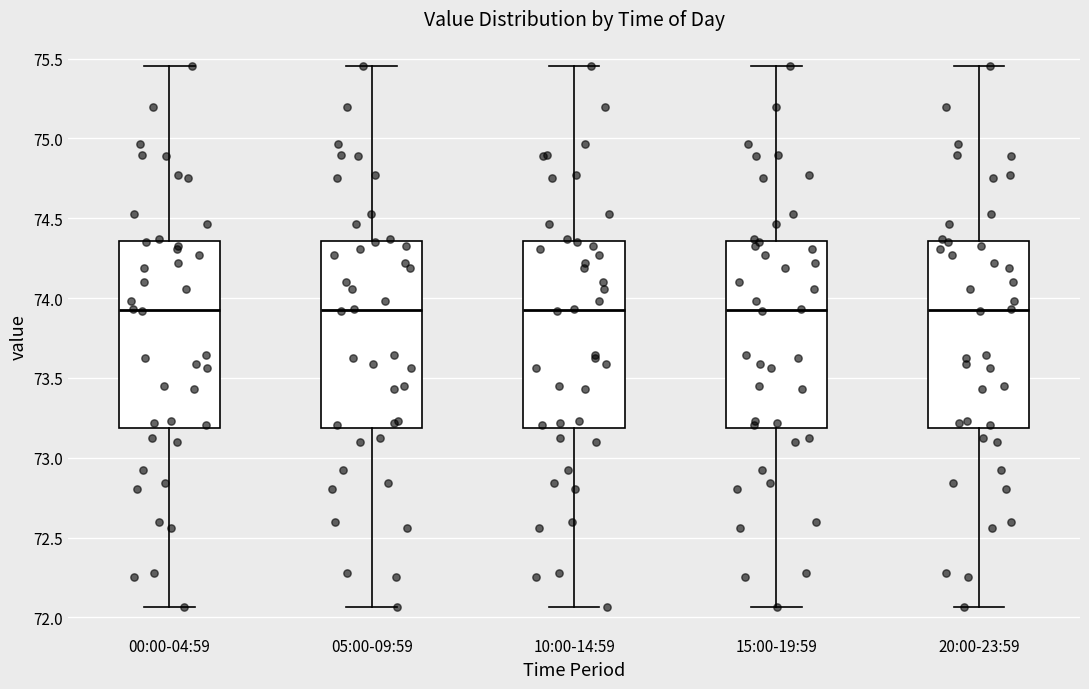

Reading left to right, read every box against the y-axis: the position of its median line, the range the box covers, and the ends of its whiskers. The values are not printed on the chart, so give them approximately, as read against the axis.

00:00-04:59: median 73.90, box 73.20 to 74.35, whiskers 72.05 to 75.45
05:00-09:59: median 73.90, box 73.20 to 74.35, whiskers 72.05 to 75.45
10:00-14:59: median 73.90, box 73.20 to 74.35, whiskers 72.05 to 75.45
15:00-19:59: median 73.90, box 73.20 to 74.35, whiskers 72.05 to 75.45
20:00-23:59: median 73.90, box 73.20 to 74.35, whiskers 72.05 to 75.45